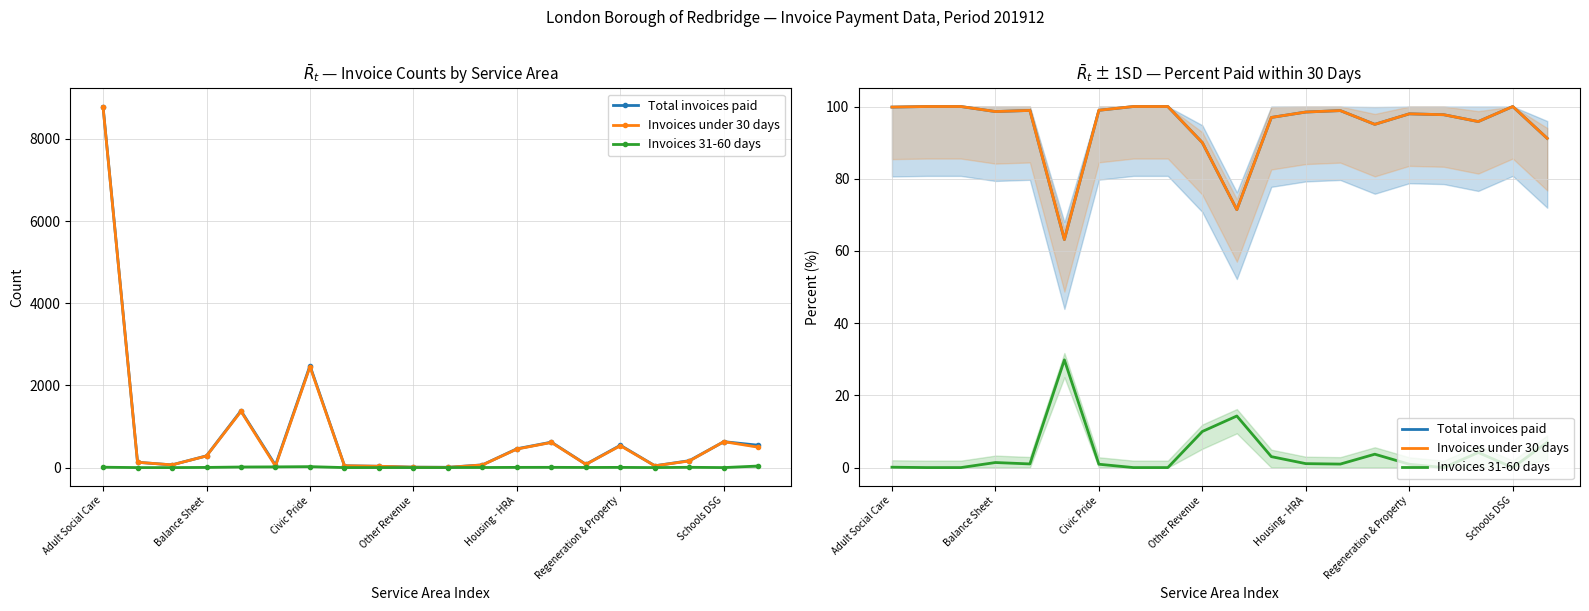

What is the sum of all Invoices under 30 days values?

1893.0